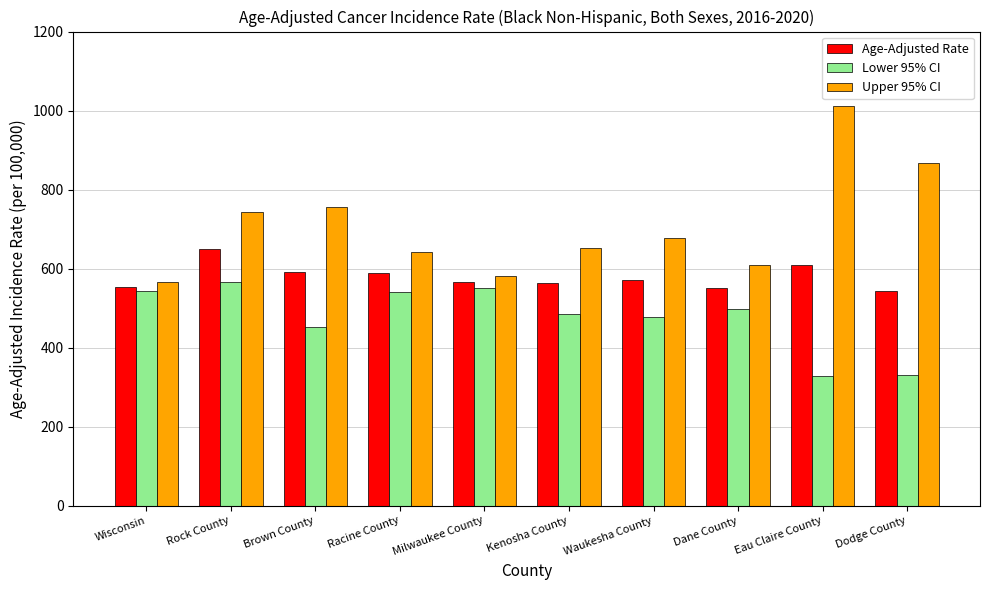

What value does the Age-Adjusted Rate series have at Kenosha County?

563.8